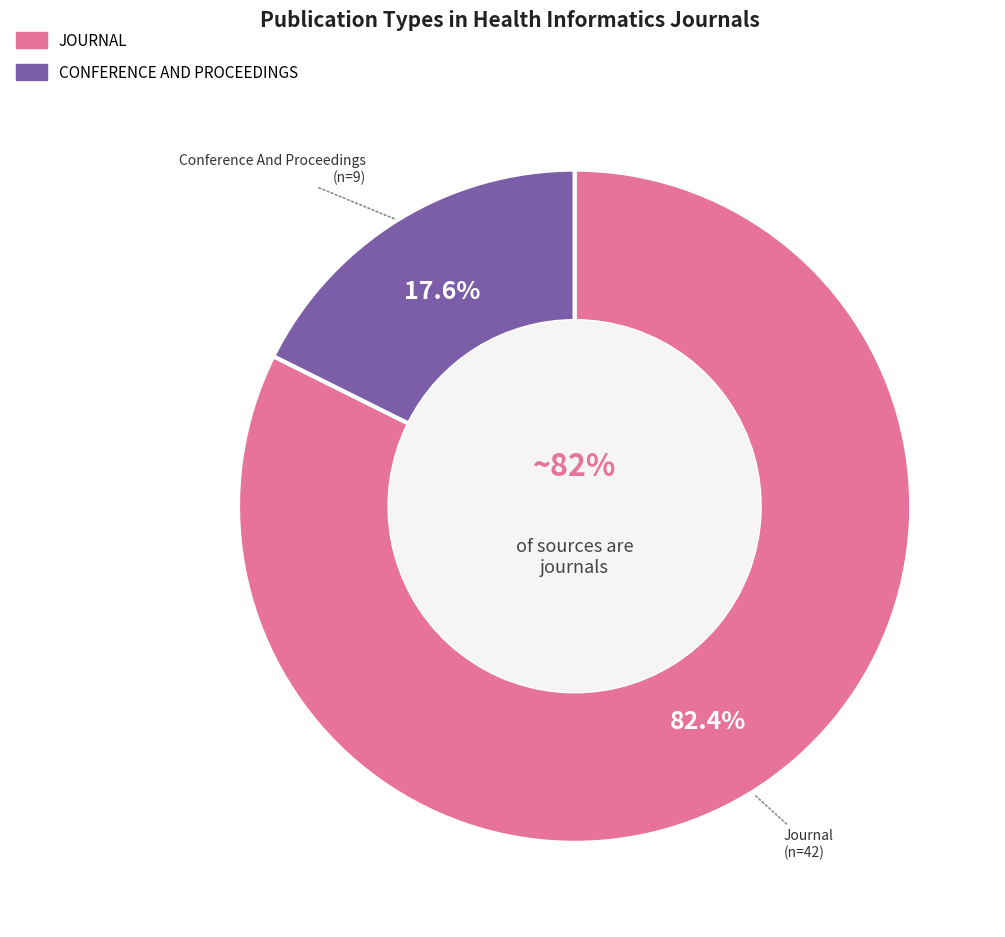

Is it true that journal is 96% of the pie?

False